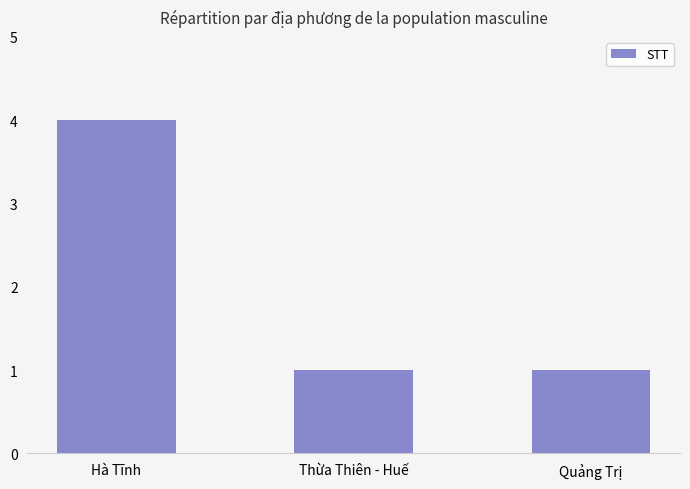

What value does the data have at Thừa Thiên - Huế?

1